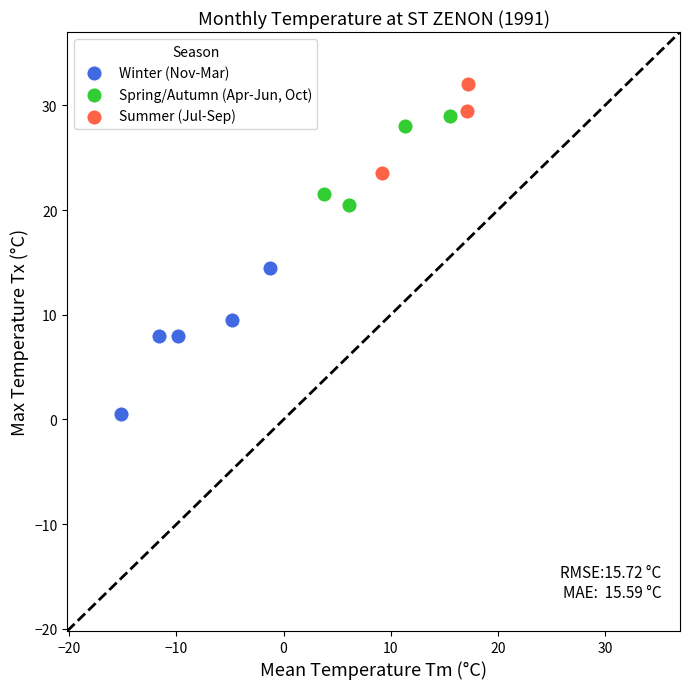

Which series has the largest Y range (max minus min)?

Winter (Nov-Mar)